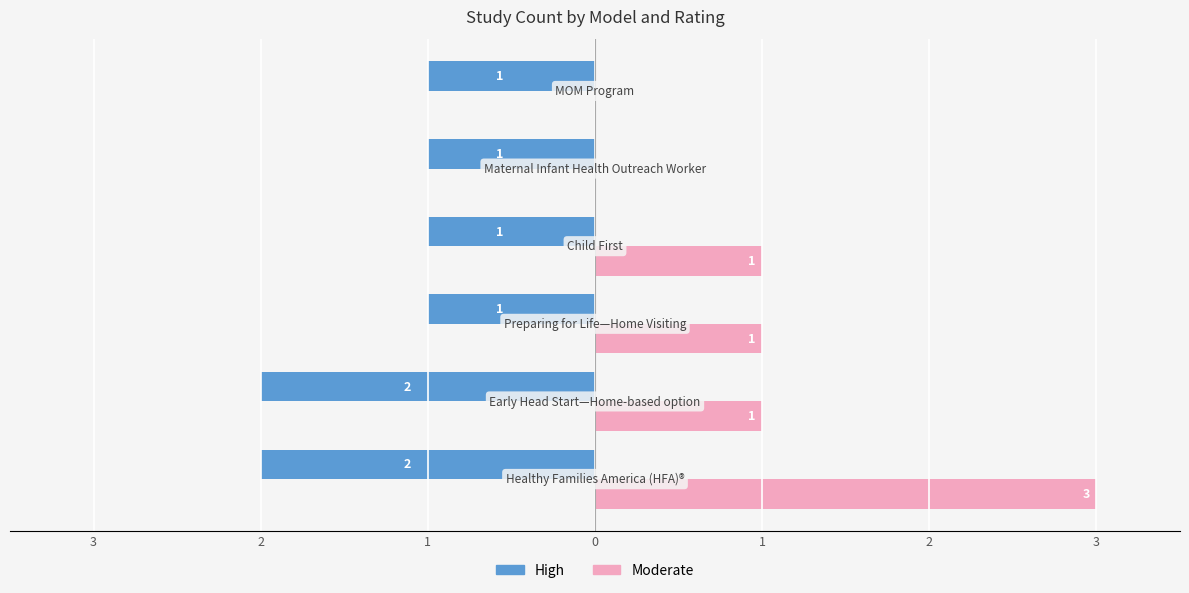

What are all the series names shown in the legend?

High, Moderate